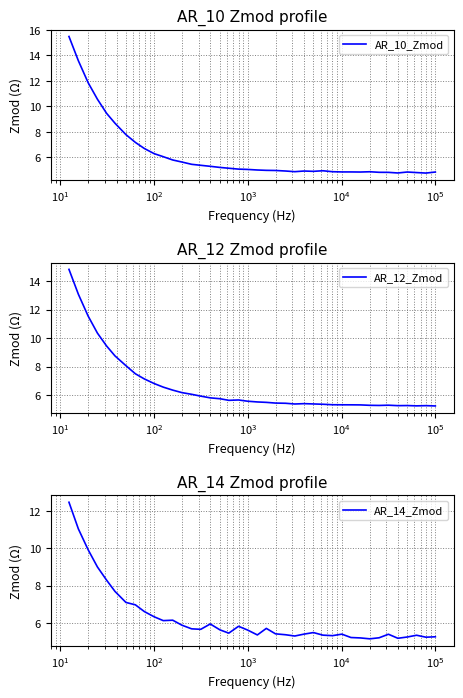

At how many categories does at least one series exceed 14?

1